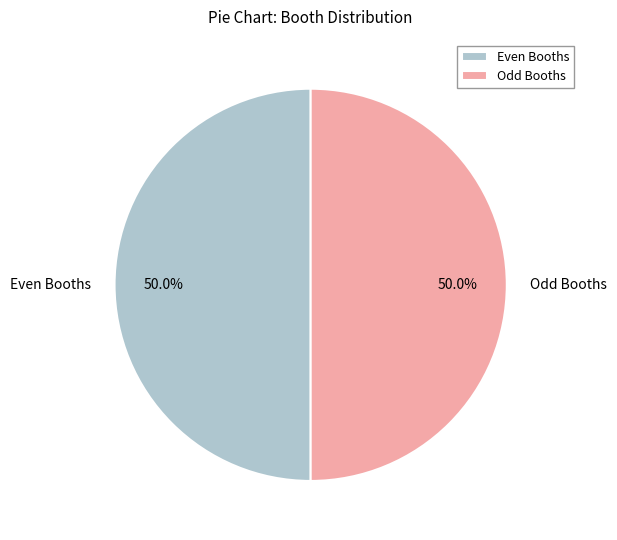

Approximately how many times larger is the value at Odd Booths compared to Even Booths?

1.0